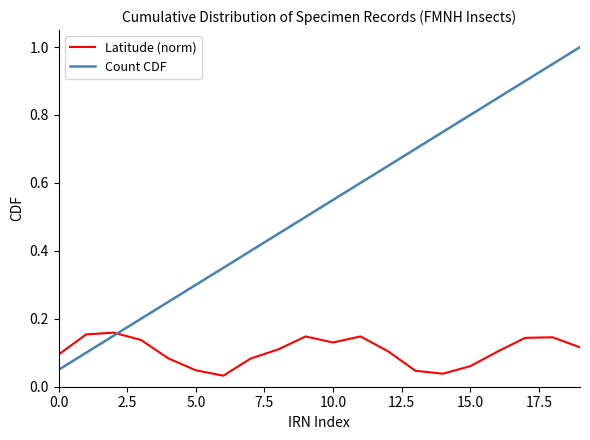

List the series in order of their peak value, lowest first.

Latitude (norm), Count CDF